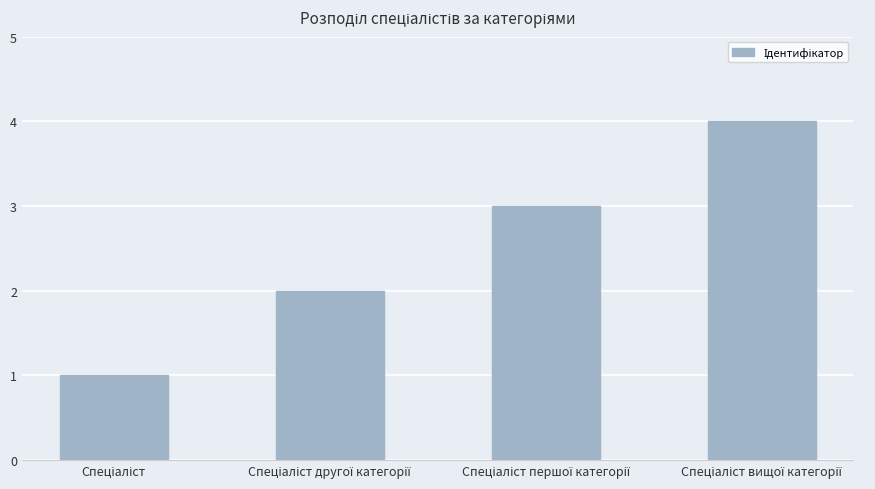

What is the difference between the maximum and minimum values?

3